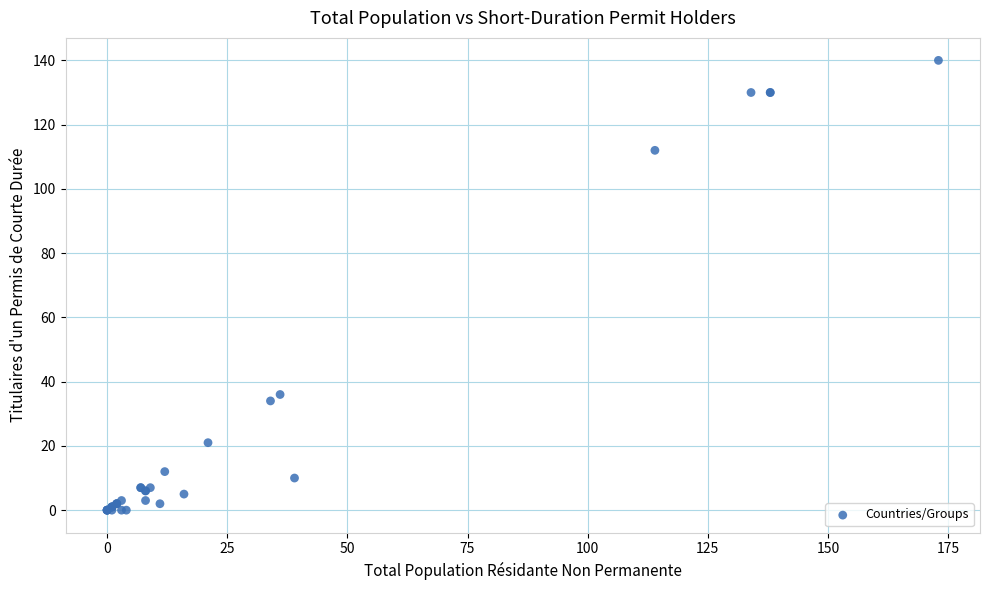

What Y value in the scatter plot is closest to 70?

36